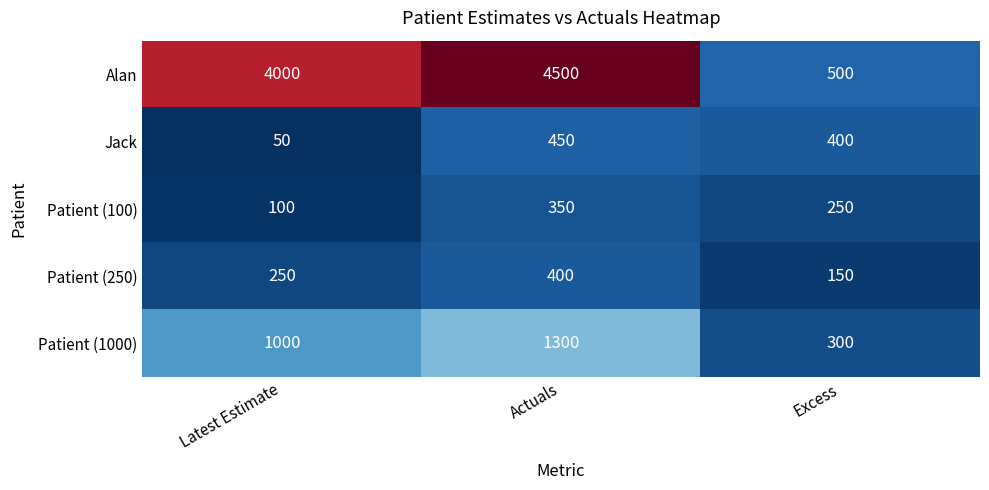

Reading left to right, list all the values displayed in this chart.

Alan: Latest Estimate=4000	Actuals=4500	Excess=500
Jack: Latest Estimate=50	Actuals=450	Excess=400
Patient (100): Latest Estimate=100	Actuals=350	Excess=250
Patient (250): Latest Estimate=250	Actuals=400	Excess=150
Patient (1000): Latest Estimate=1000	Actuals=1300	Excess=300